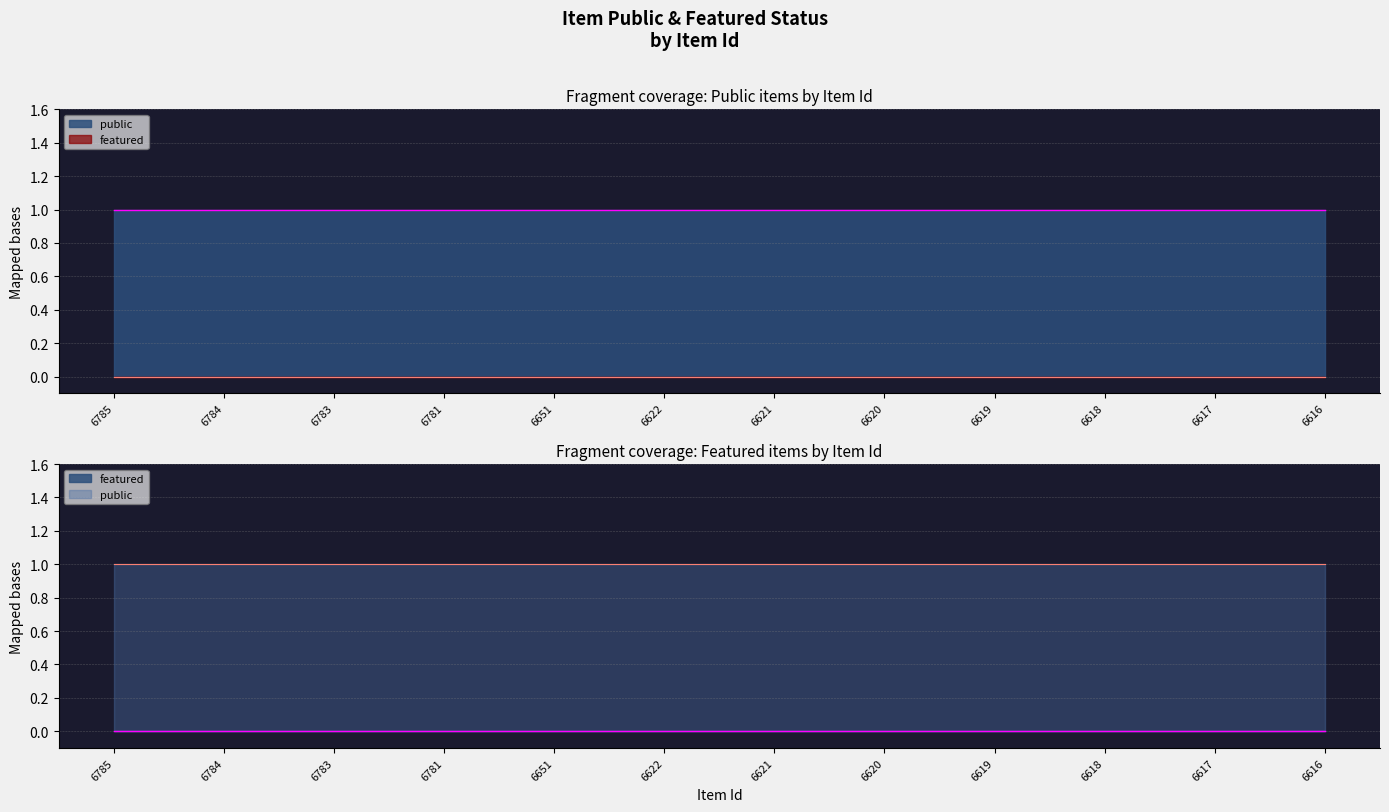

List the series in order of their overall mean, highest first.

public, featured